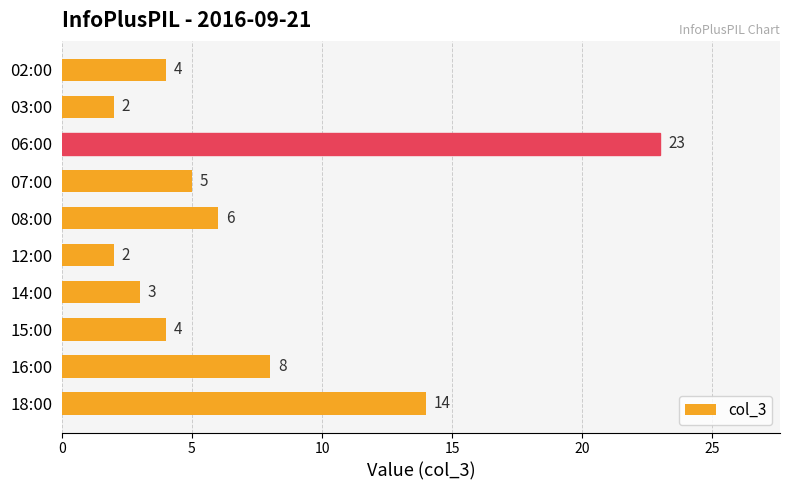

Is it true that the value at 03:00 is 1?

False